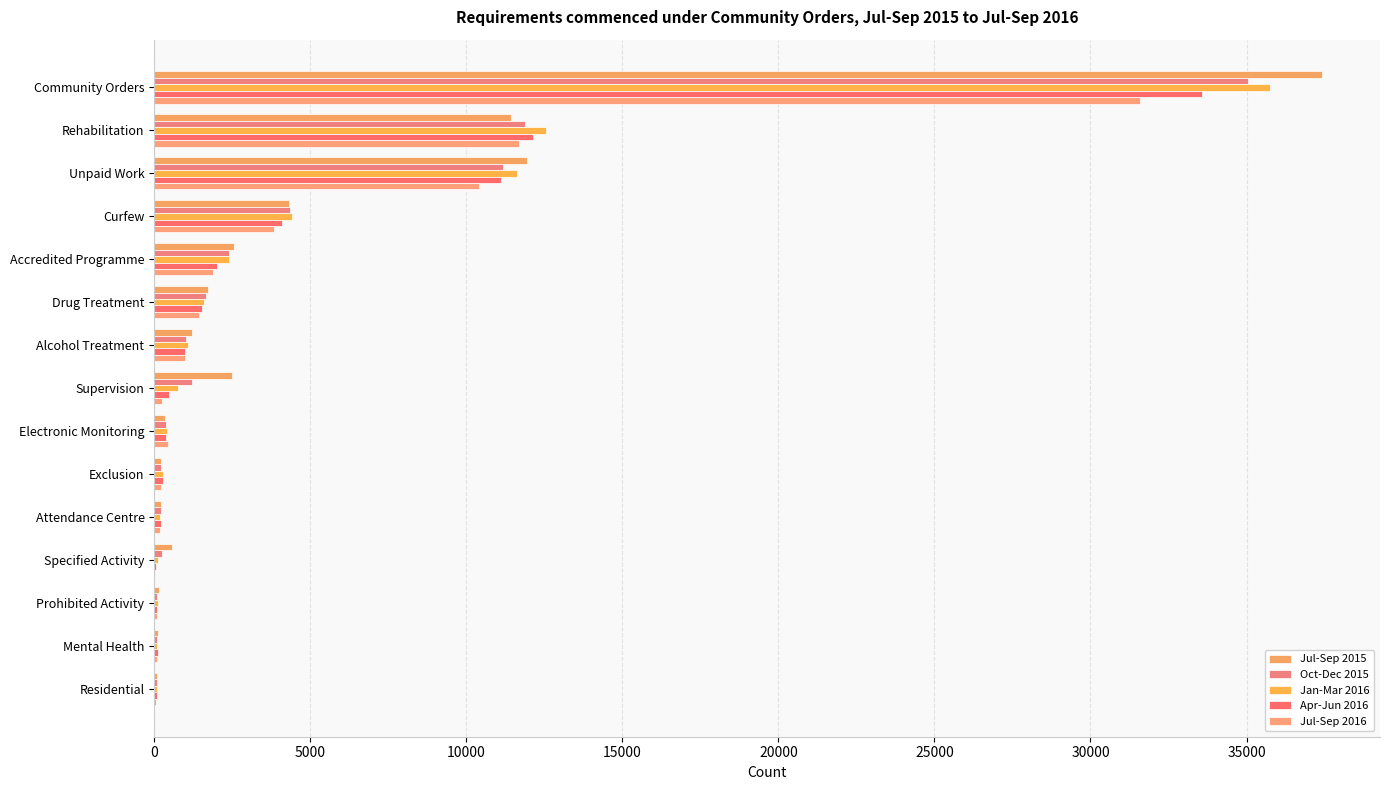

What is the value of the Apr-Jun 2016 bar at the 10th from the left?

287